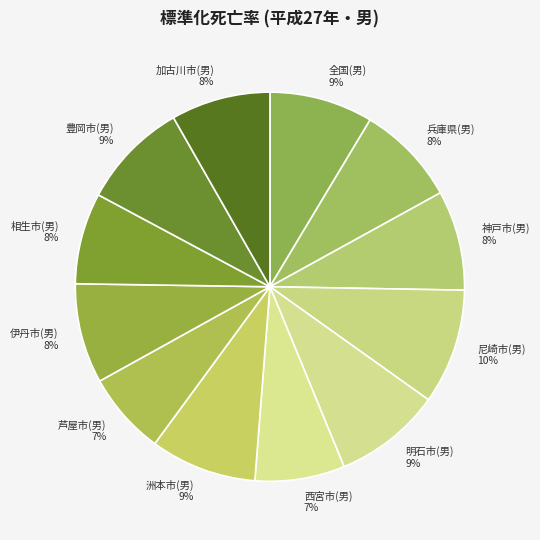

True or false: 尼崎市(男) accounts for 10% of the total.

True